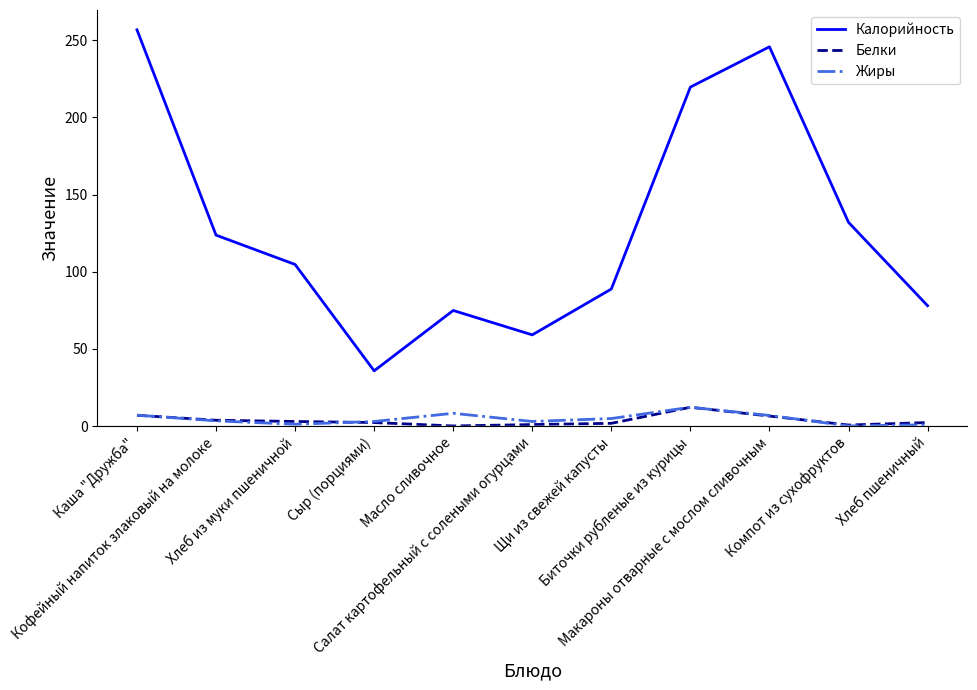

What is the maximum value shown in the chart?

256.7